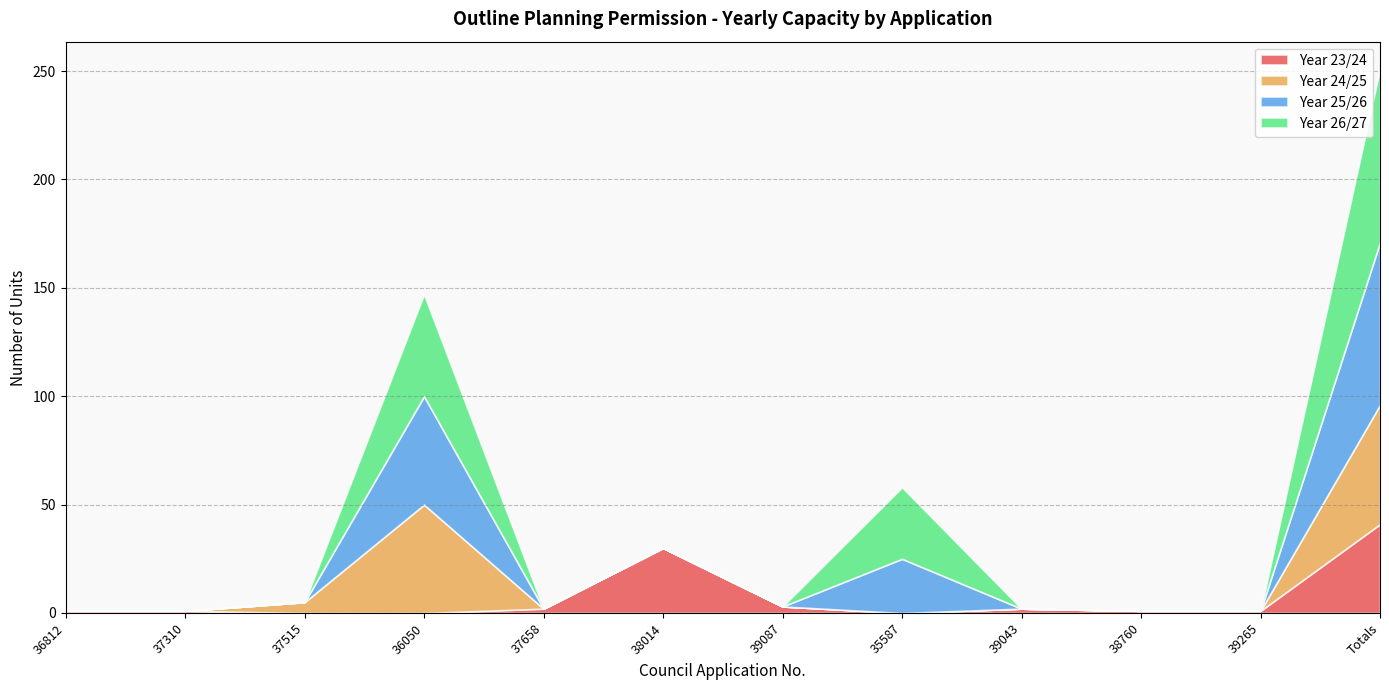

Which series ends up on top after the final intersection of Year 23/24 and Year 26/27?

Year 26/27